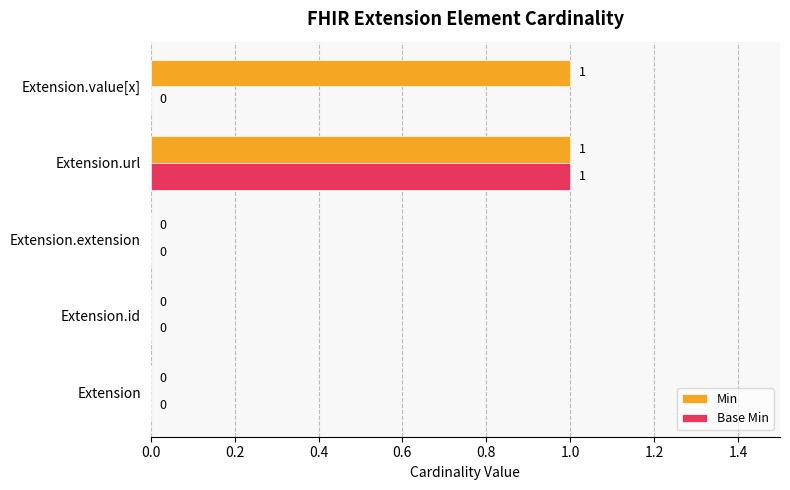

How many series are shown in this chart?

2